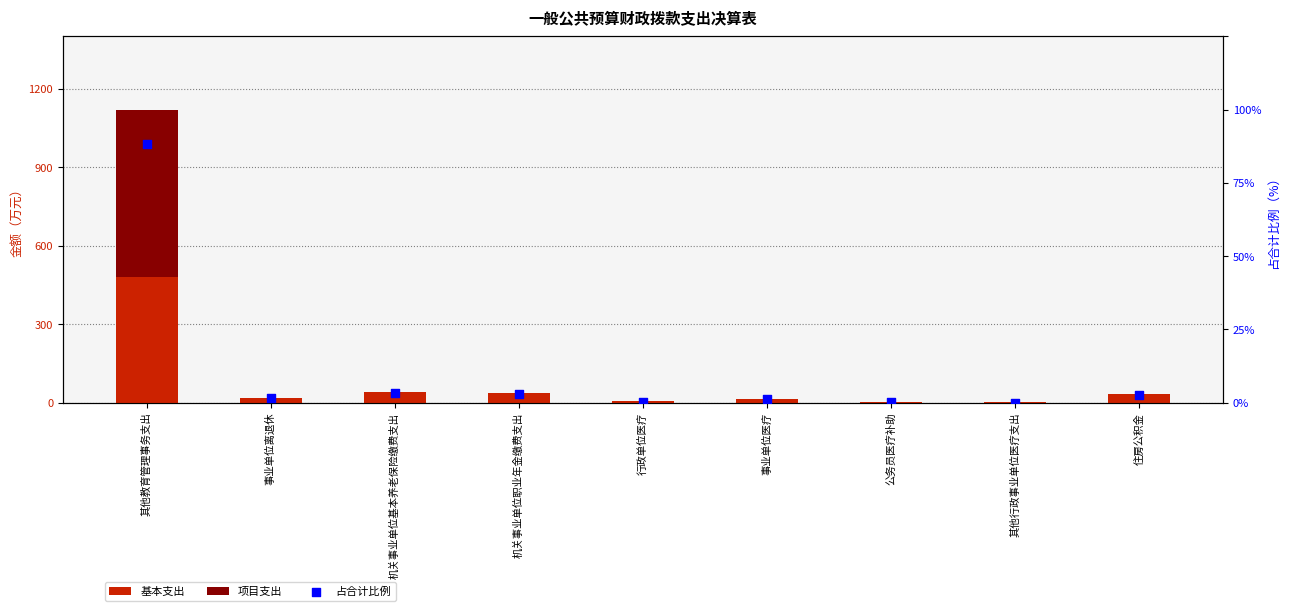

Which series has the widest spread of Y values?

项目支出